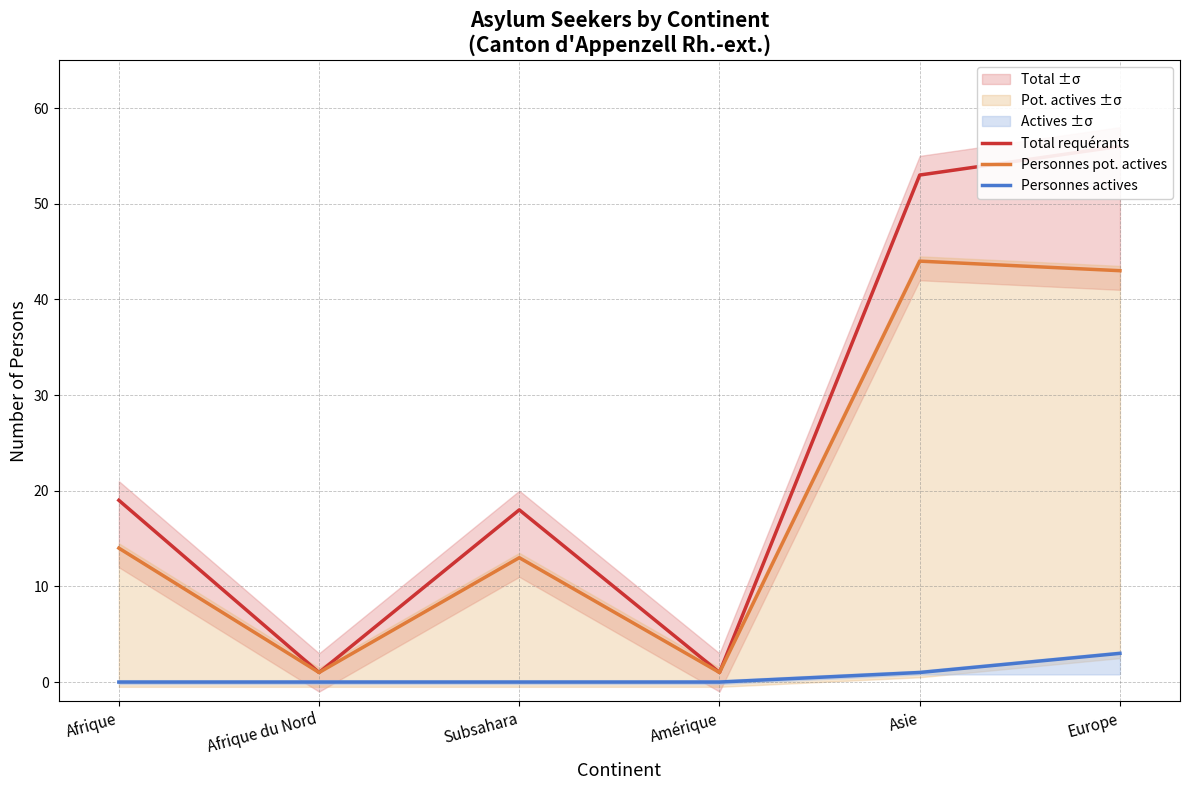

Which series has the largest total across all categories?

Total requérants